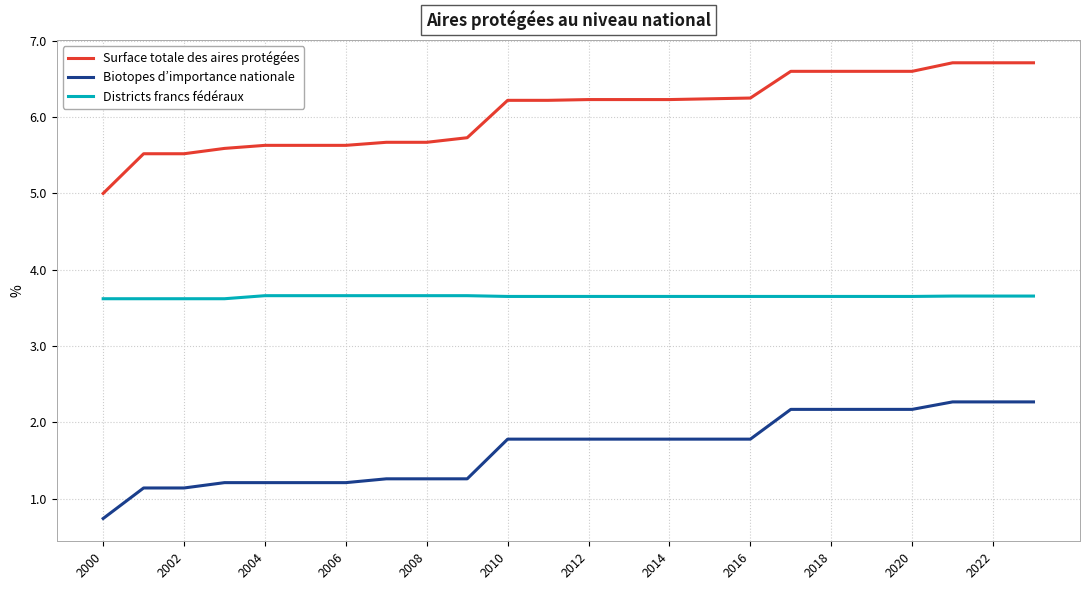

How many lines are shown in the chart?

3